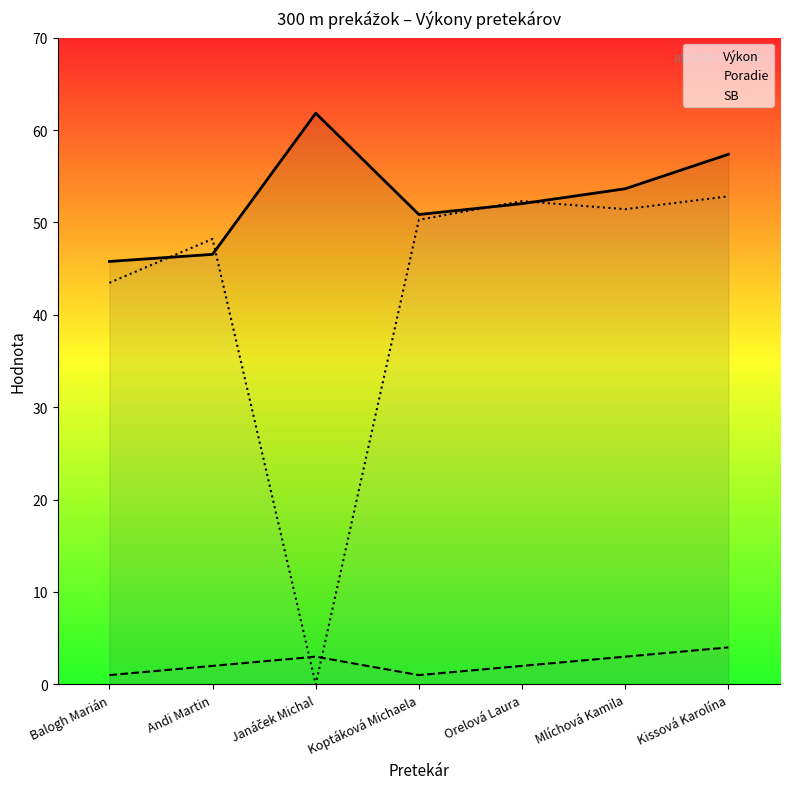

After their last crossing, which series has the higher values: Poradie or SB?

SB